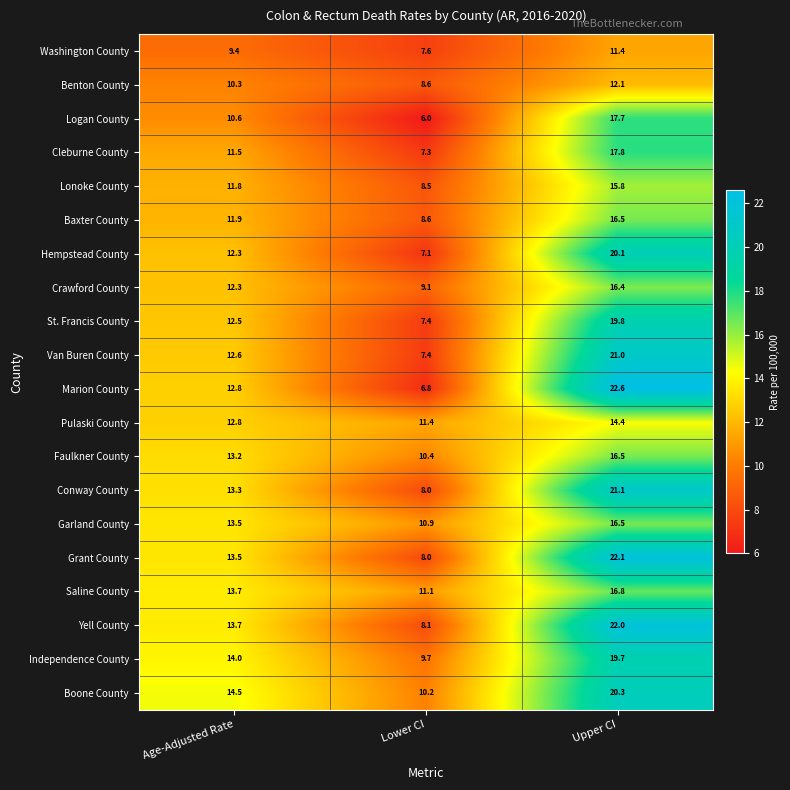

True or false: St. Francis County has a value of 4.7 at Age-Adjusted Rate.

False